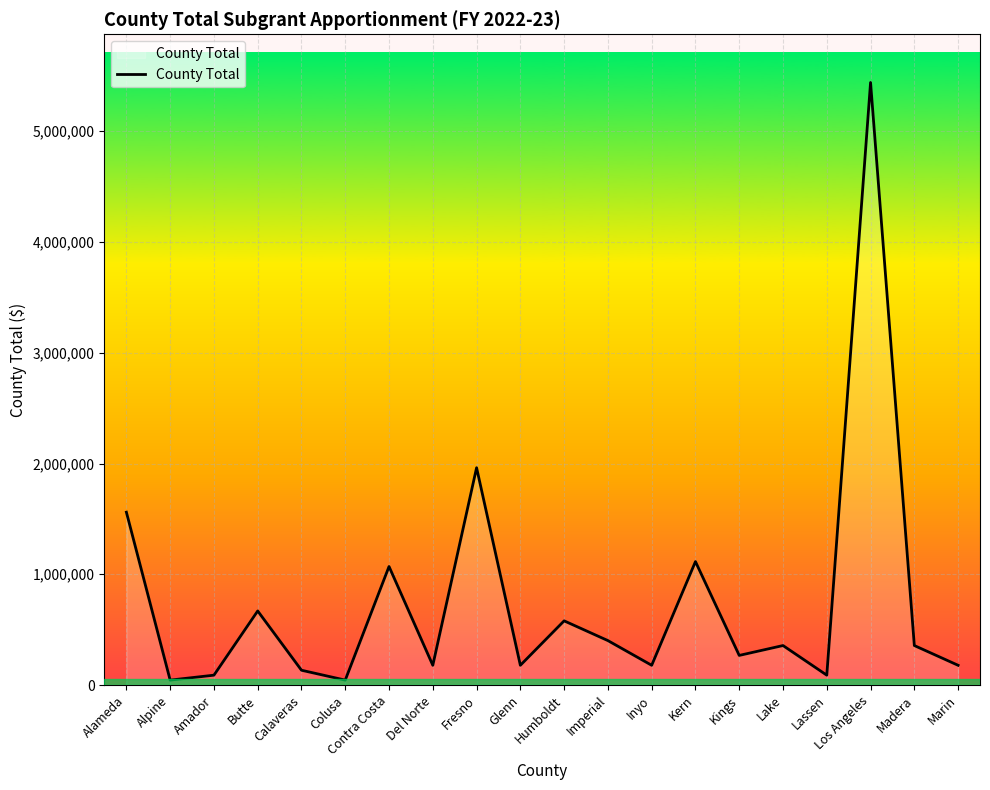

What is the approximate value at Kern, to the nearest 100?

1114700